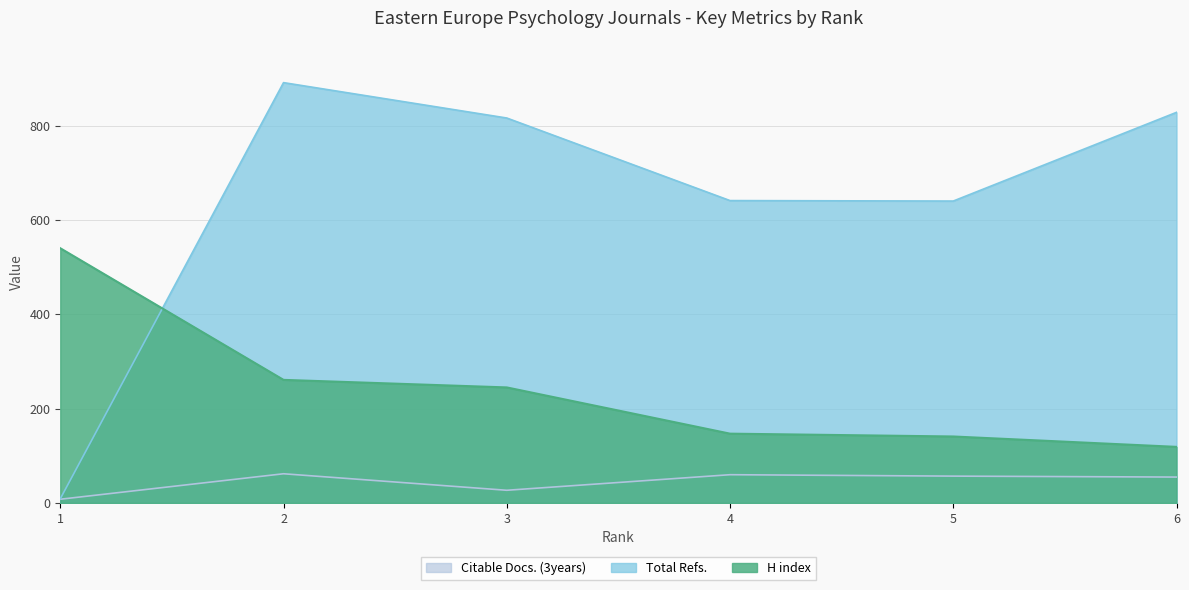

Between which two adjacent categories do H index and Total Refs. first intersect?

1 and 2